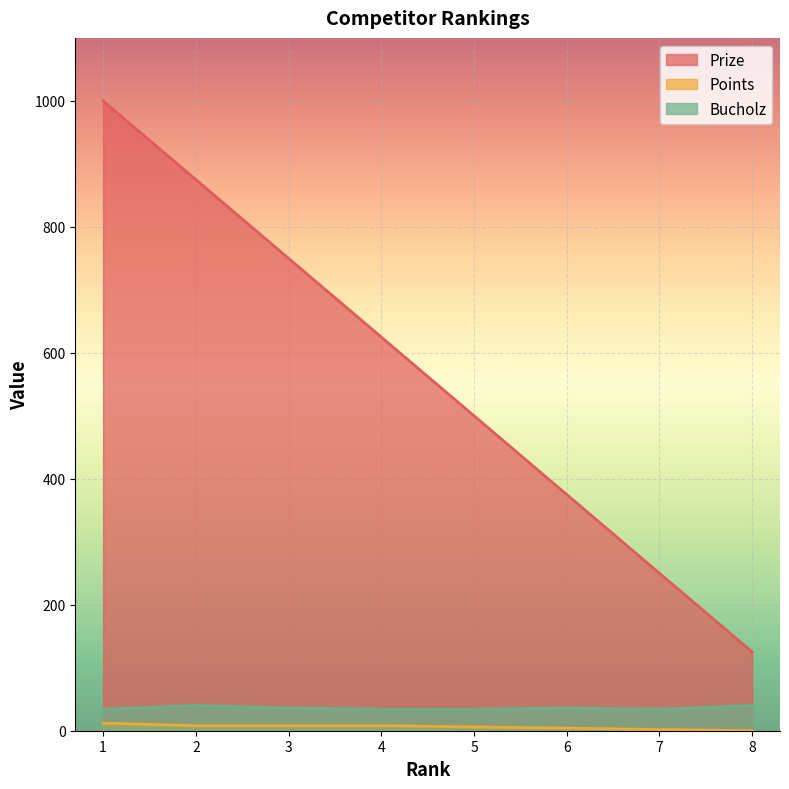

At which label does Prize first exceed 625?

1